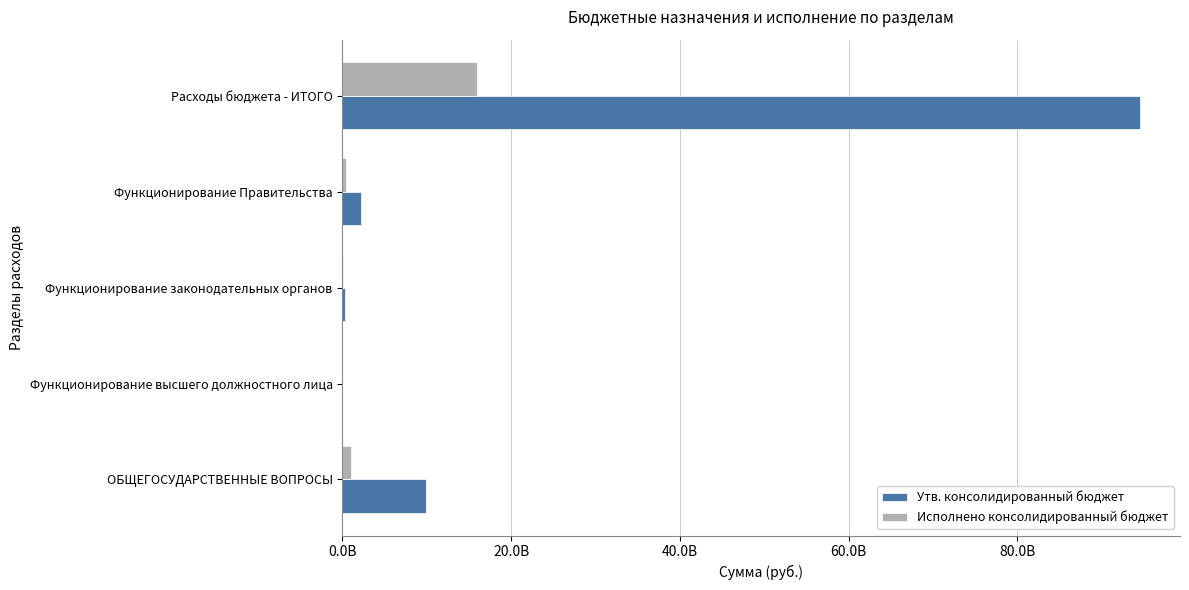

What are all the series names shown in the legend?

Утв. консолидированный бюджет, Исполнено консолидированный бюджет